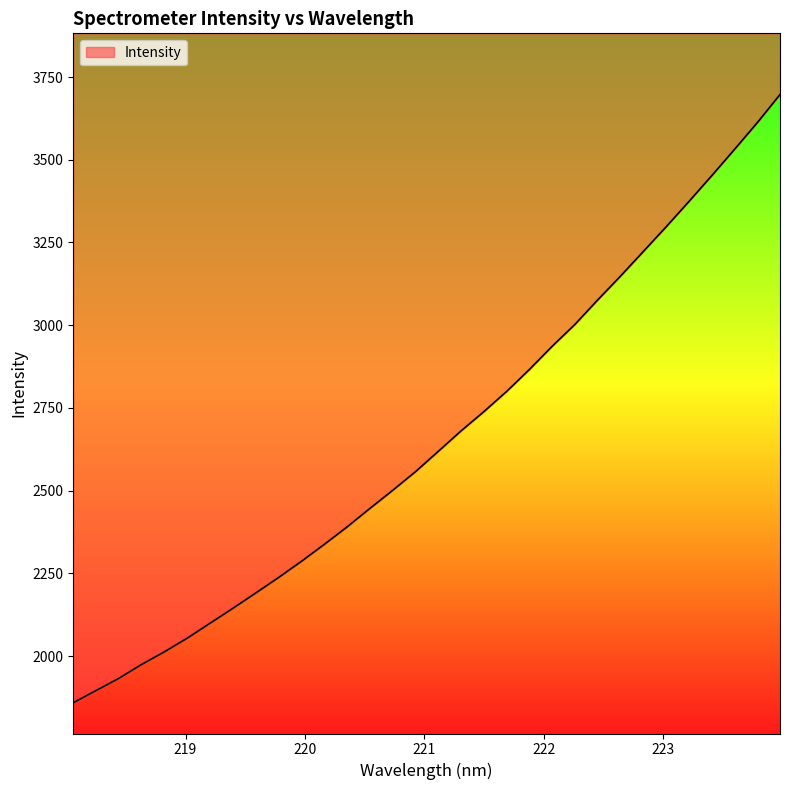

What is the sum of all values?

84983.5